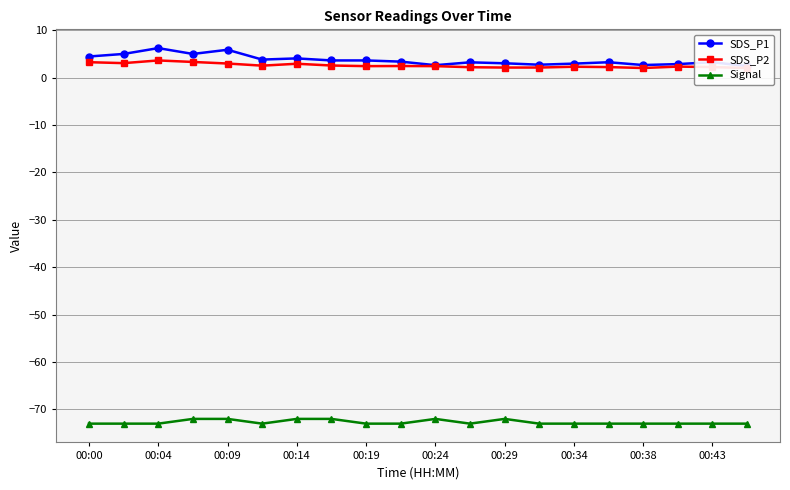

How many series are shown in this chart?

3